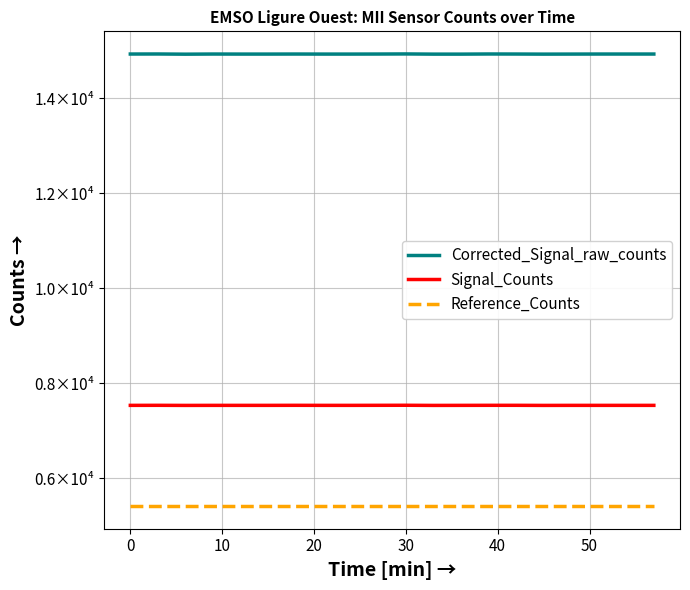

Is this an area chart (filled region under the line)?

No